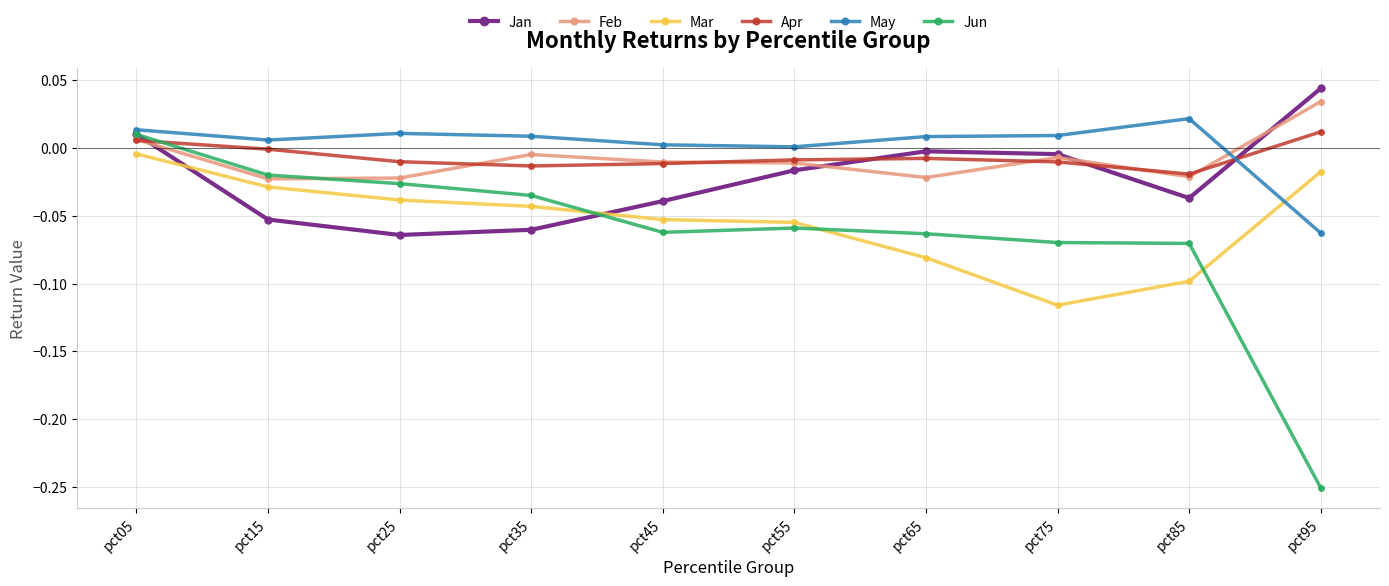

True or false: May has more than 0 points higher than both neighbors.

True